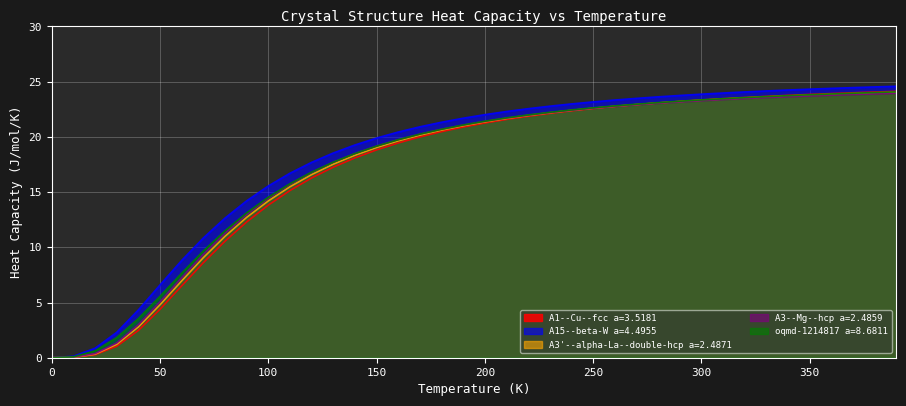

The A15--beta-W a=4.4955 series shows 22.0 at 200. True or false?

True